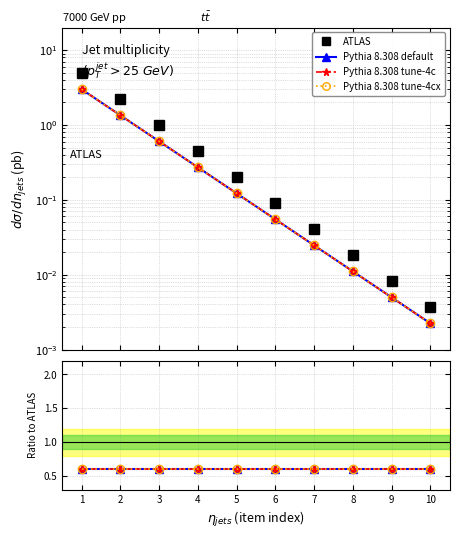

At which label is Pythia 8.308 tune-4c closest to 0?

10